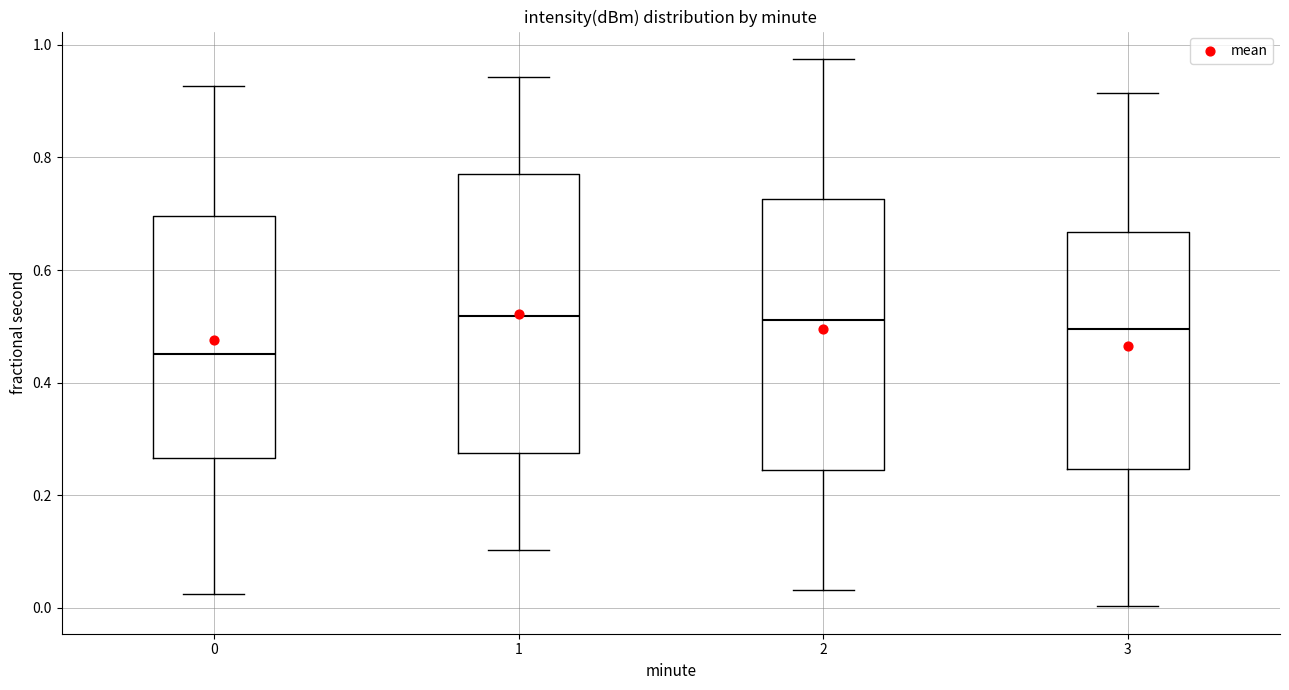

Which box has the lowest median line?

0